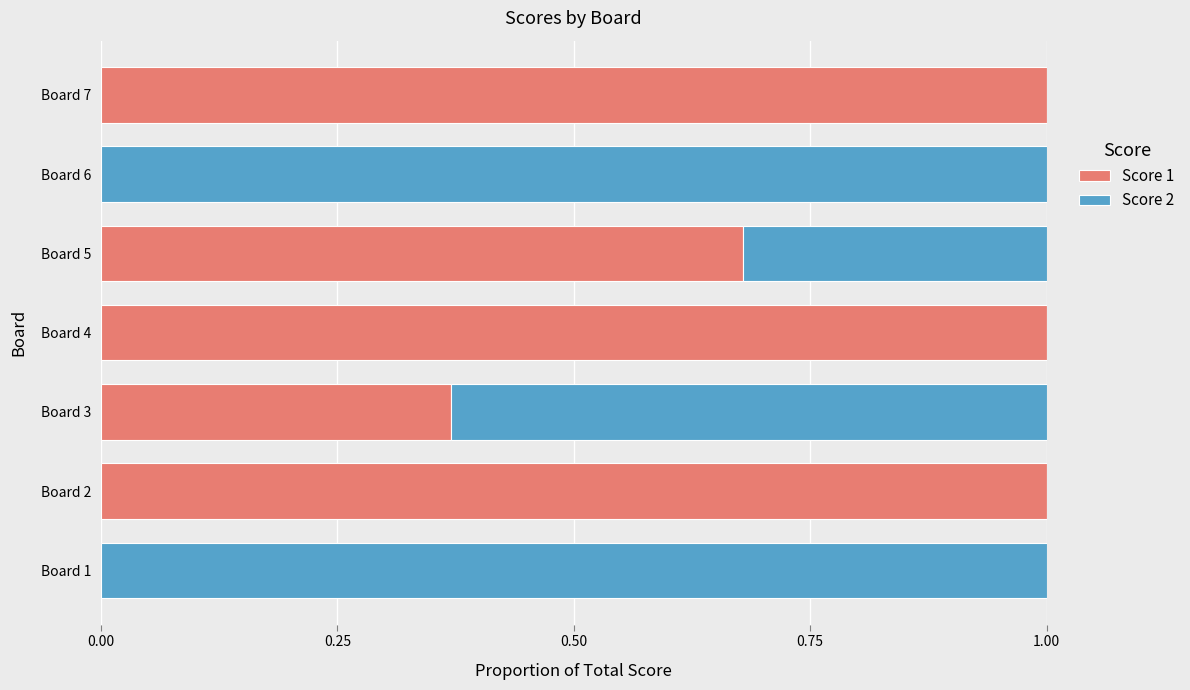

What are all the series names shown in the legend?

Score 1, Score 2